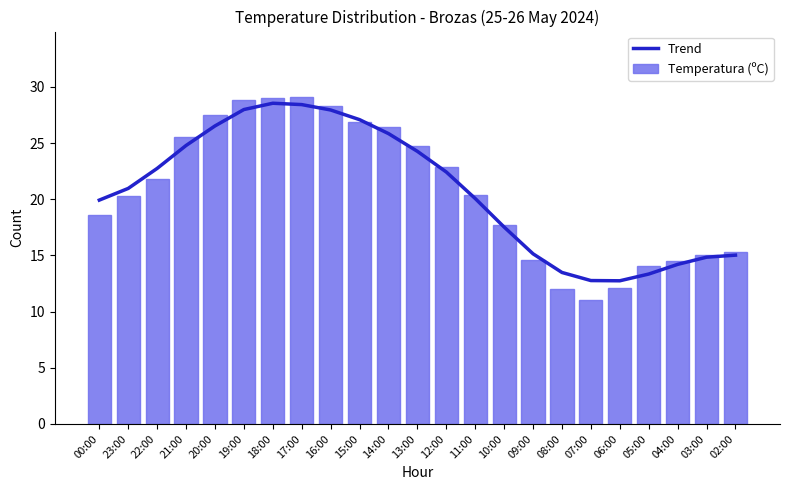

How many series are shown in this chart?

2